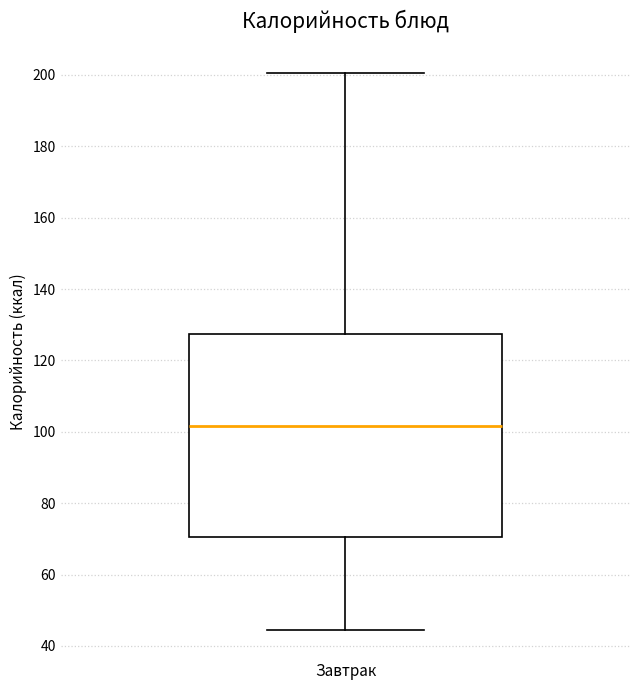

Transcribe this box plot: give where the median line is, the range the box spans, and where the two whiskers end, as read against the y-axis. The values are not printed on the chart, so give them approximately, as read against the axis.

median 102, box 70 to 128, whiskers 44 to 200